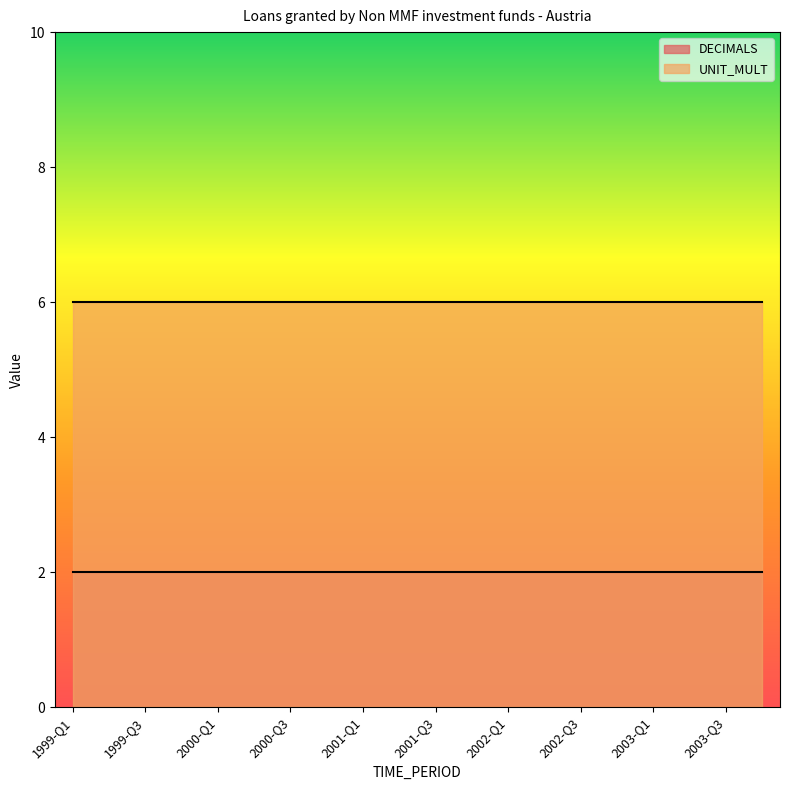

The value of DECIMALS at 2002-Q4 is 2. True or false?

True